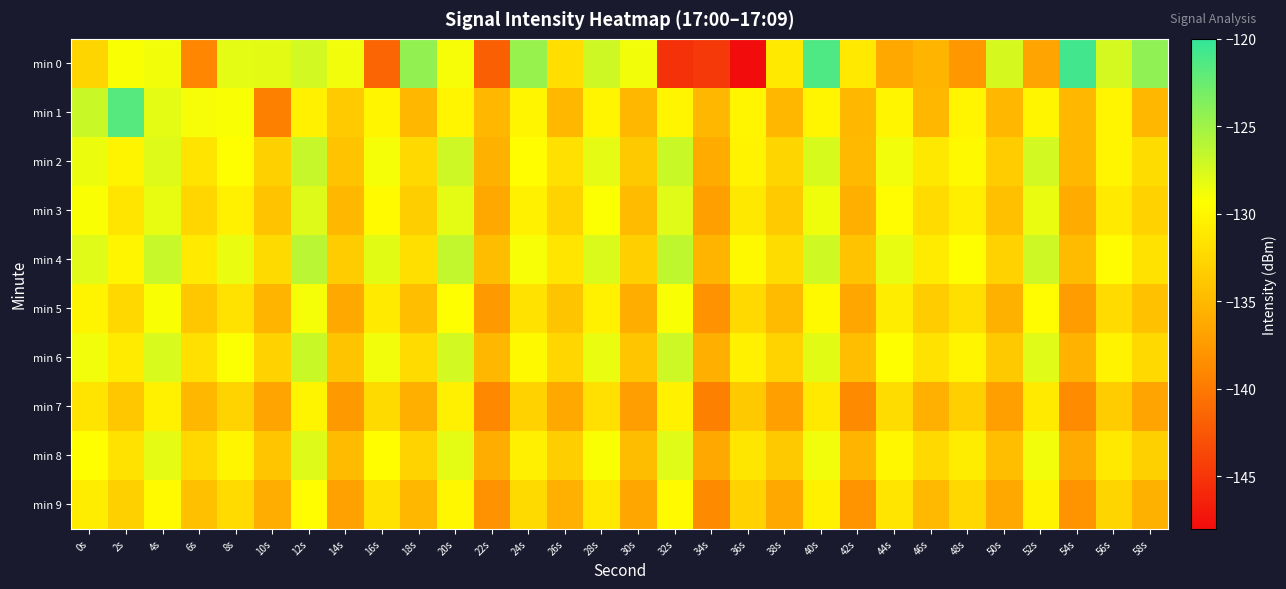

At which category is the sum across all series the highest?

12s